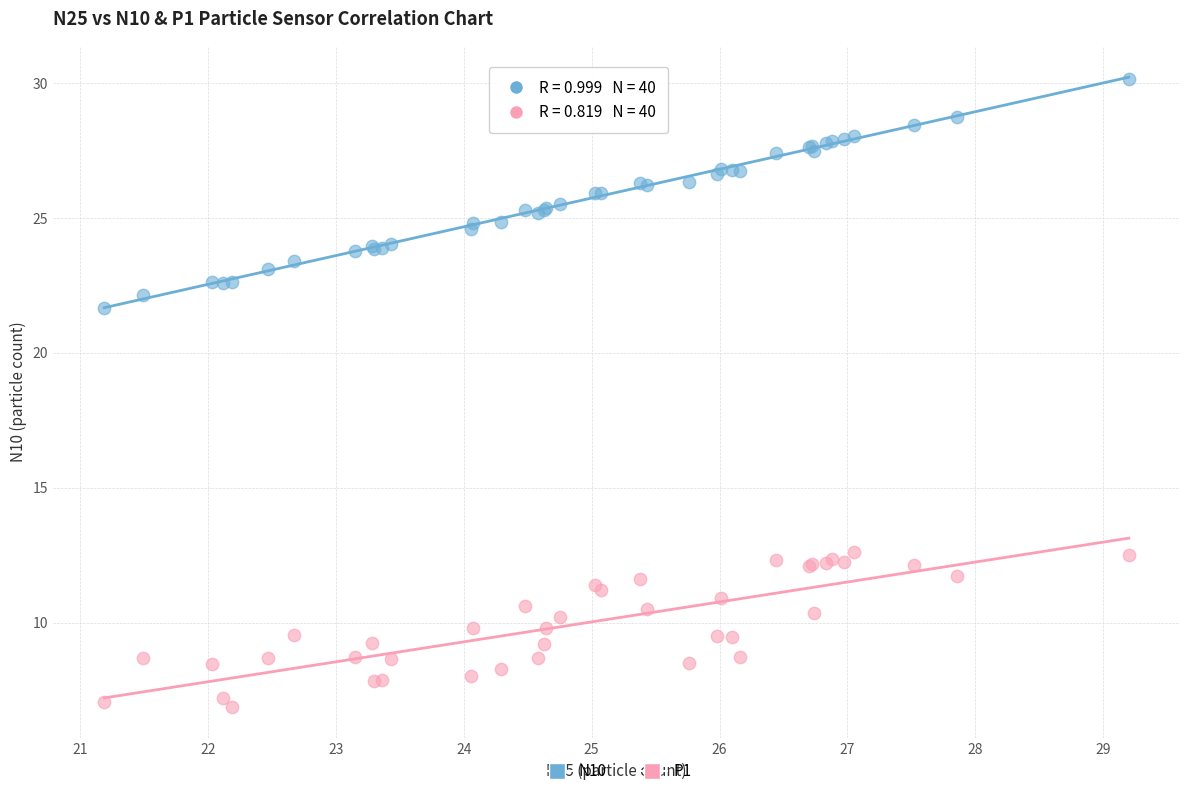

Across all series, what Y value is closest to 18?

21.7